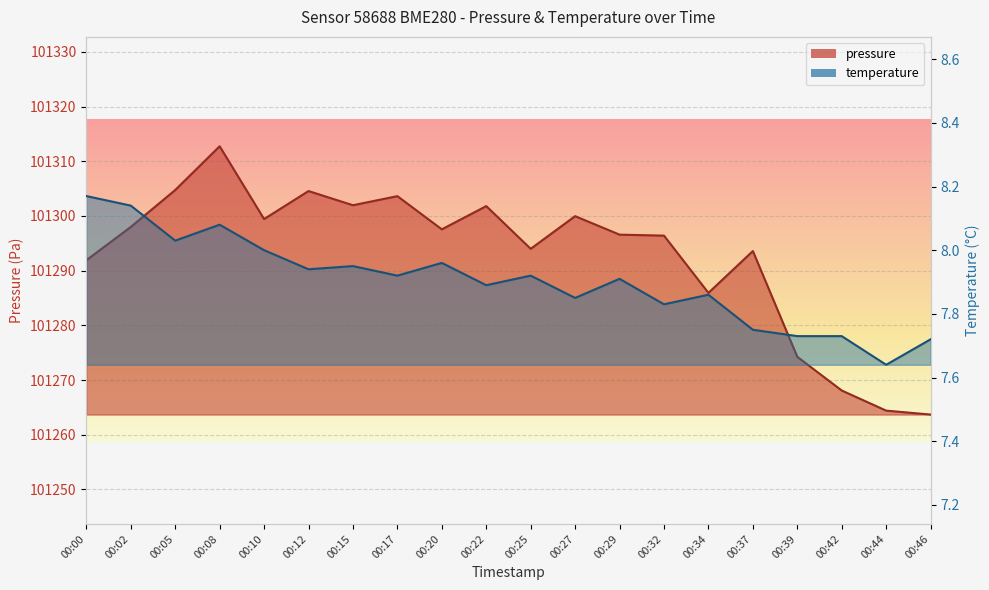

Where is the first local minimum for temperature?

00:05